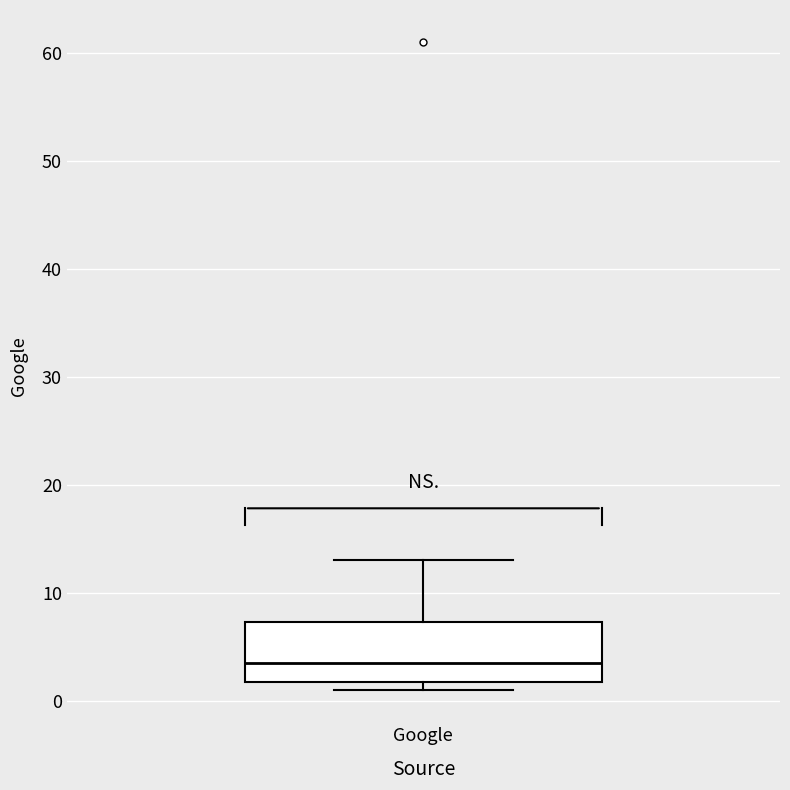

Read this box plot against the y-axis: the position of the median line, the range covered by the box, and the ends of both whiskers. The values are not printed on the chart, so give them approximately, as read against the axis.

median 4, box 2 to 7, whiskers 1 to 13